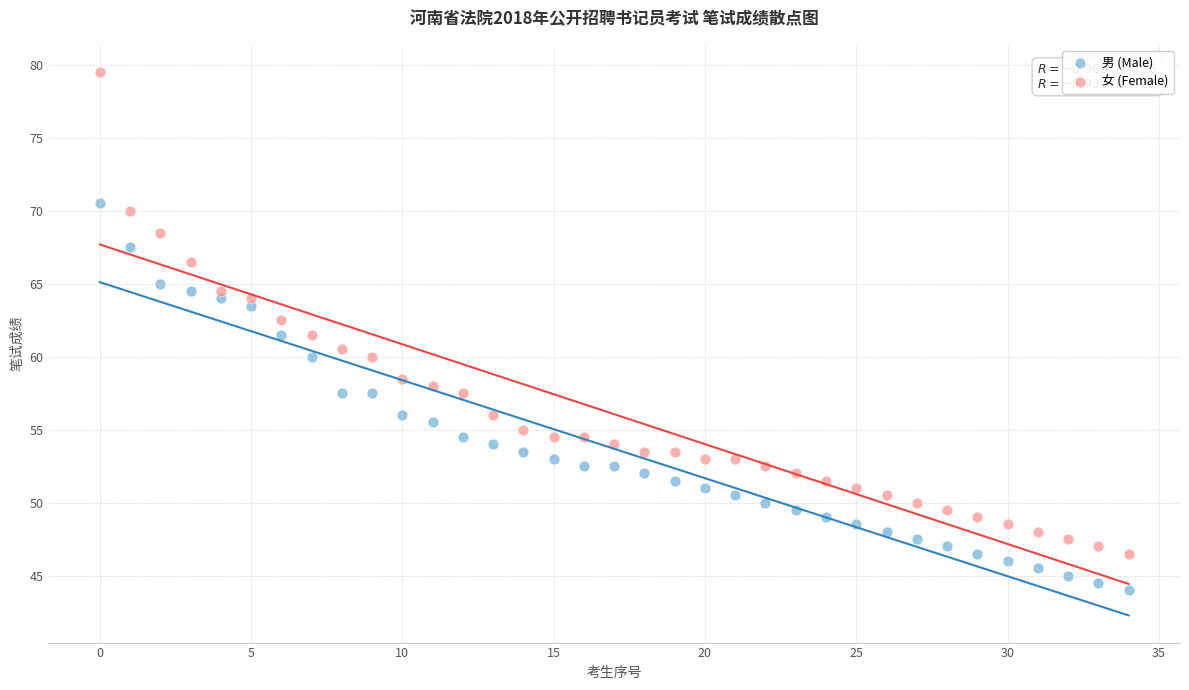

What are all the series names shown in the legend?

男 (Male), 女 (Female)